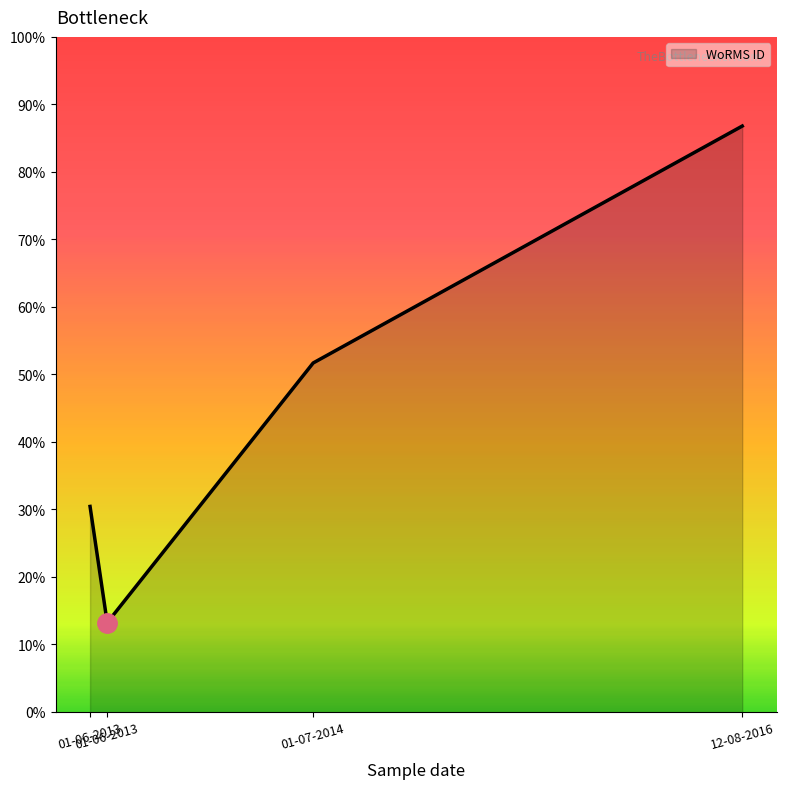

Is it true that the value at 01-06-2013 is 541621?

False